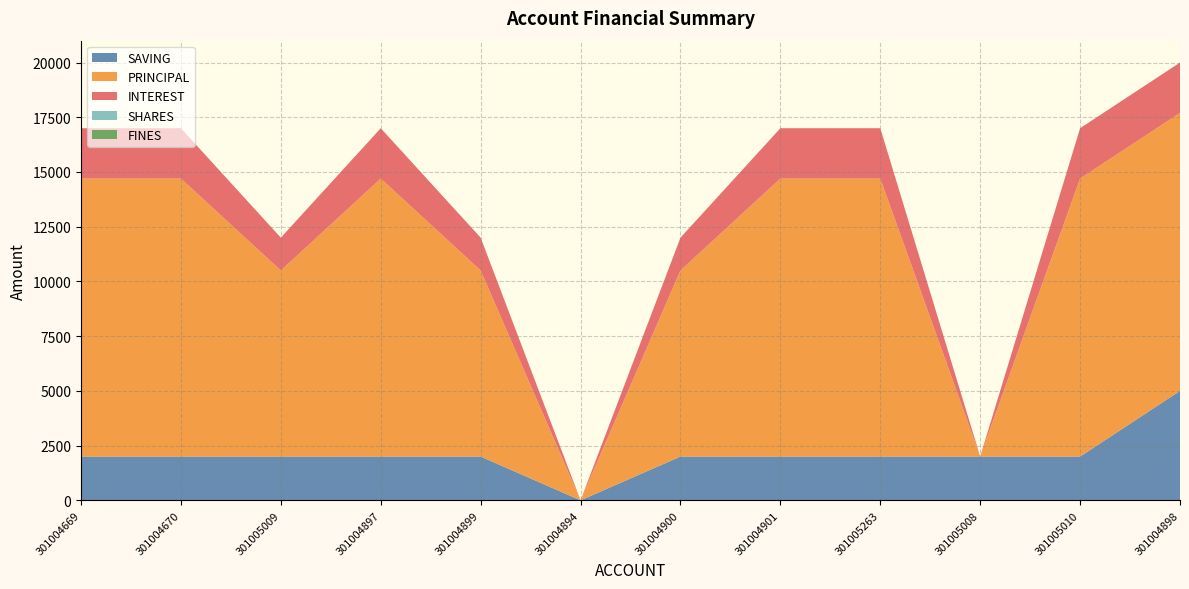

Reading left to right, list all the values displayed in this chart.

SAVING: 301004669=2000	301004670=2000	301005009=2000	301004897=2000	301004899=2000	301004894=0	301004900=2000	301004901=2000	301005263=2000	301005008=2000	301005010=2000	301004898=5000
PRINCIPAL: 301004669=12700	301004670=12700	301005009=8500	301004897=12700	301004899=8500	301004894=0	301004900=8500	301004901=12700	301005263=12700	301005008=0	301005010=12700	301004898=12700
INTEREST: 301004669=2300	301004670=2300	301005009=1500	301004897=2300	301004899=1500	301004894=0	301004900=1500	301004901=2300	301005263=2300	301005008=0	301005010=2300	301004898=2300
SHARES: 301004669=0	301004670=0	301005009=0	301004897=0	301004899=0	301004894=0	301004900=0	301004901=0	301005263=0	301005008=0	301005010=0	301004898=0
FINES: 301004669=0	301004670=0	301005009=0	301004897=0	301004899=0	301004894=0	301004900=0	301004901=0	301005263=0	301005008=0	301005010=0	301004898=0